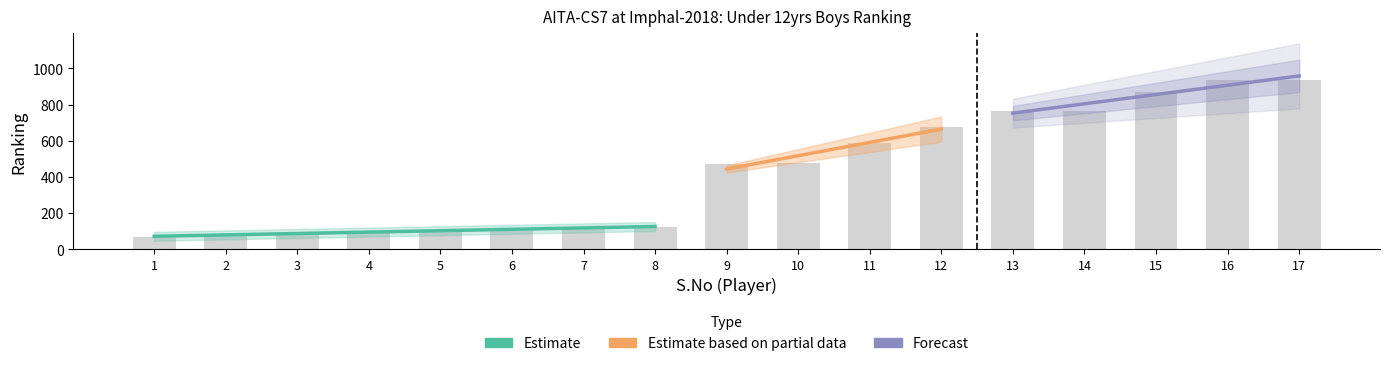

List the labels in order of value, smallest first.

1, 2, 3, 4, 5, 6, 7, 8, 9, 10, 11, 12, 13, 14, 15, 16, 17